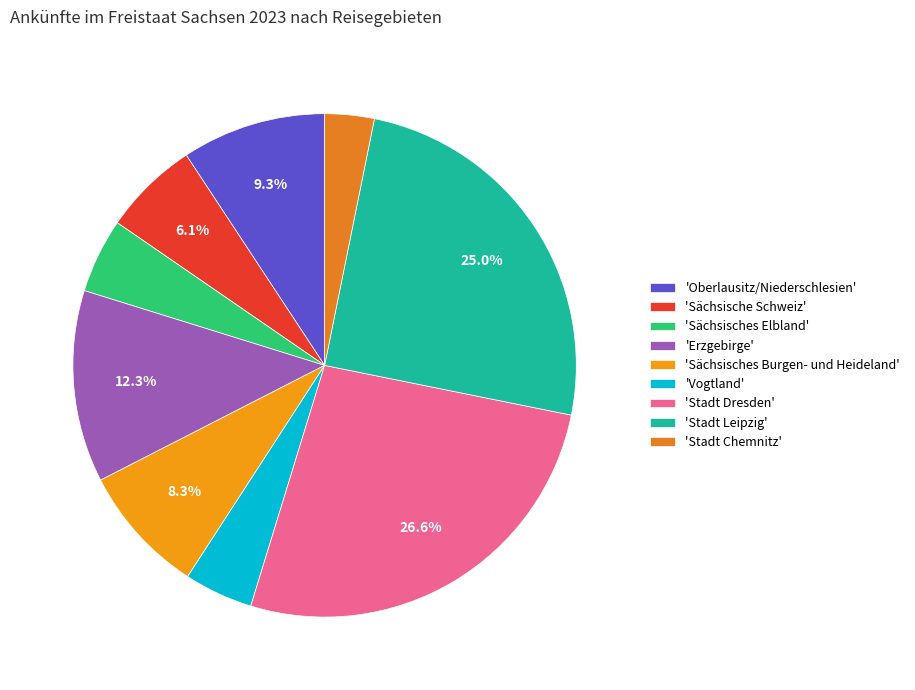

Which slice is the smallest?

'Stadt Chemnitz'